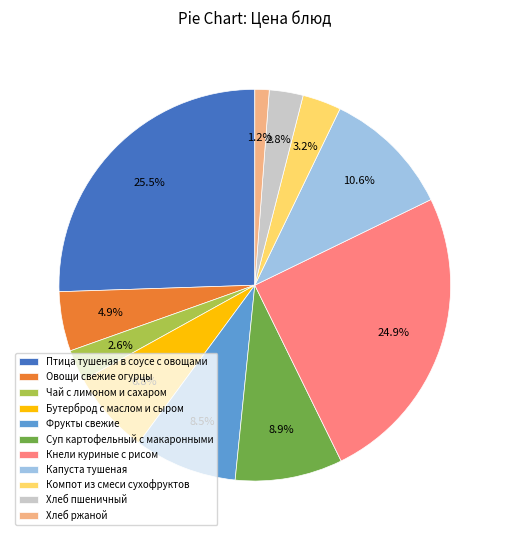

Does any single category account for the majority?

No